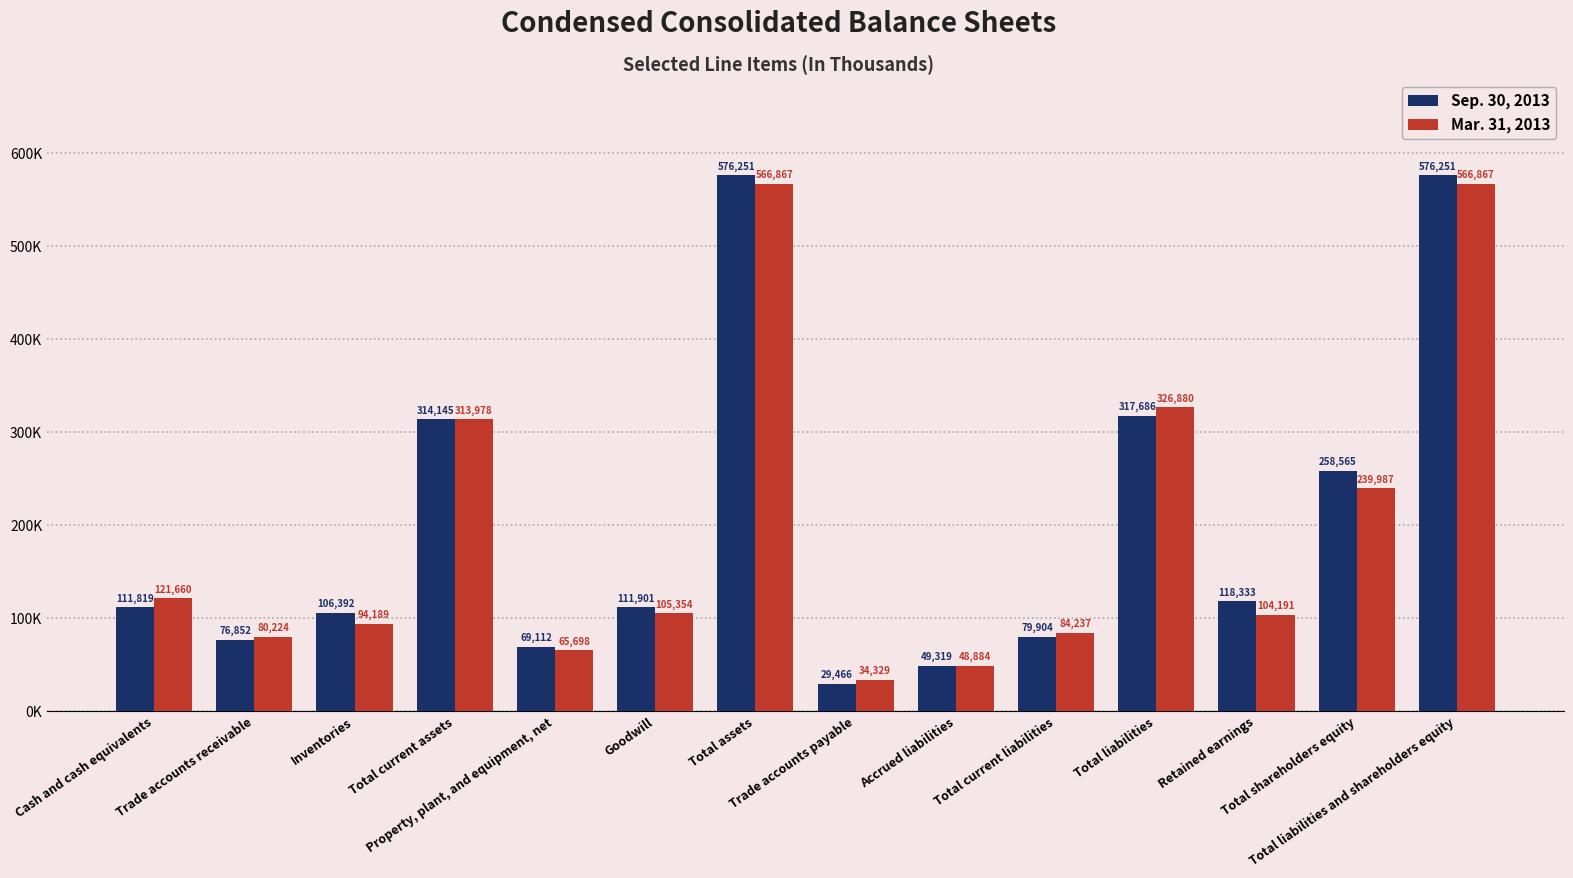

What is the smallest value displayed?

29466